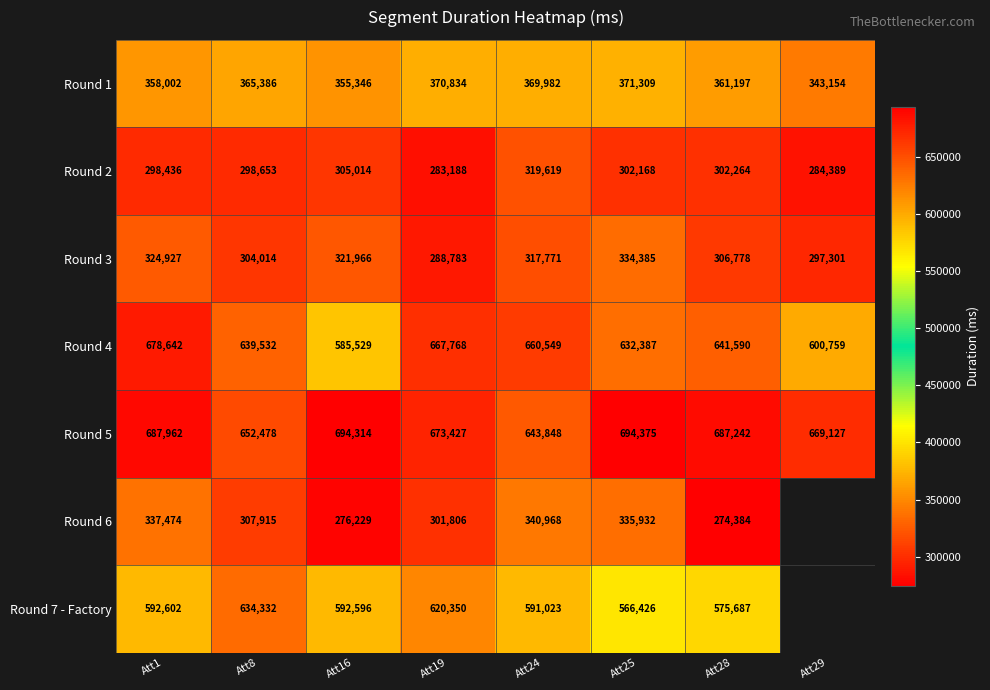

True or false: Round 2 has a value of 135899.2 at Att29.

False